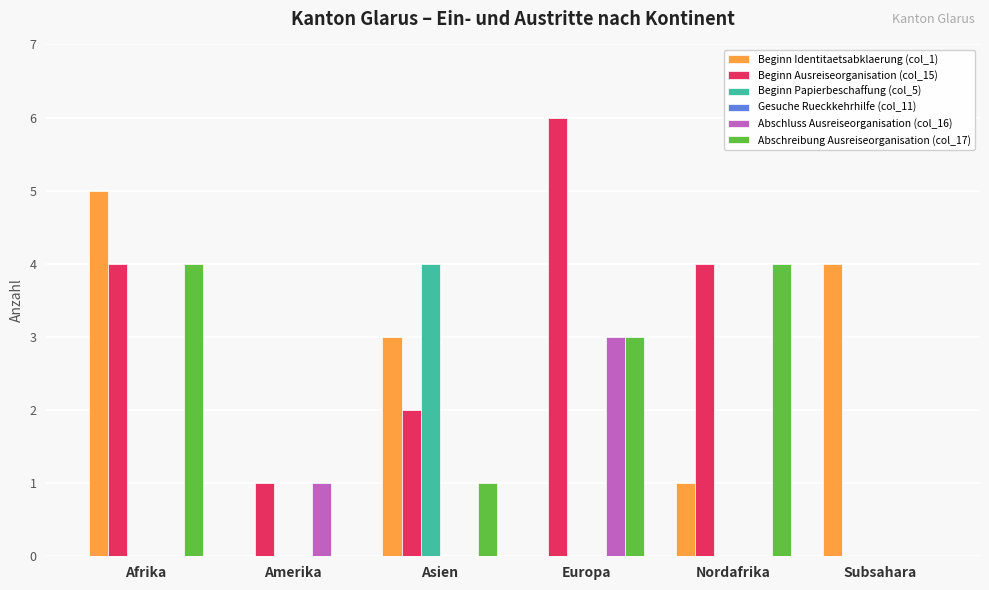

How many groups of bars are there?

6